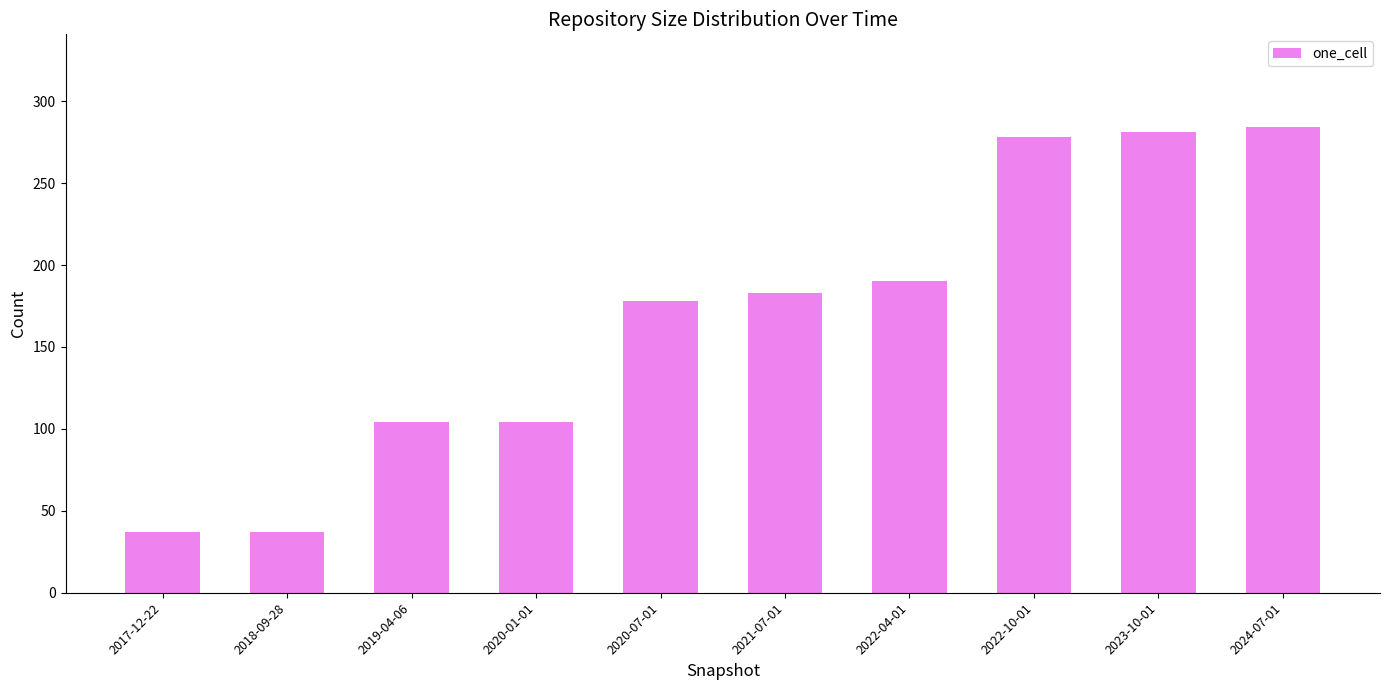

What is the difference between the values at 2019-04-06 and 2017-12-22?

67